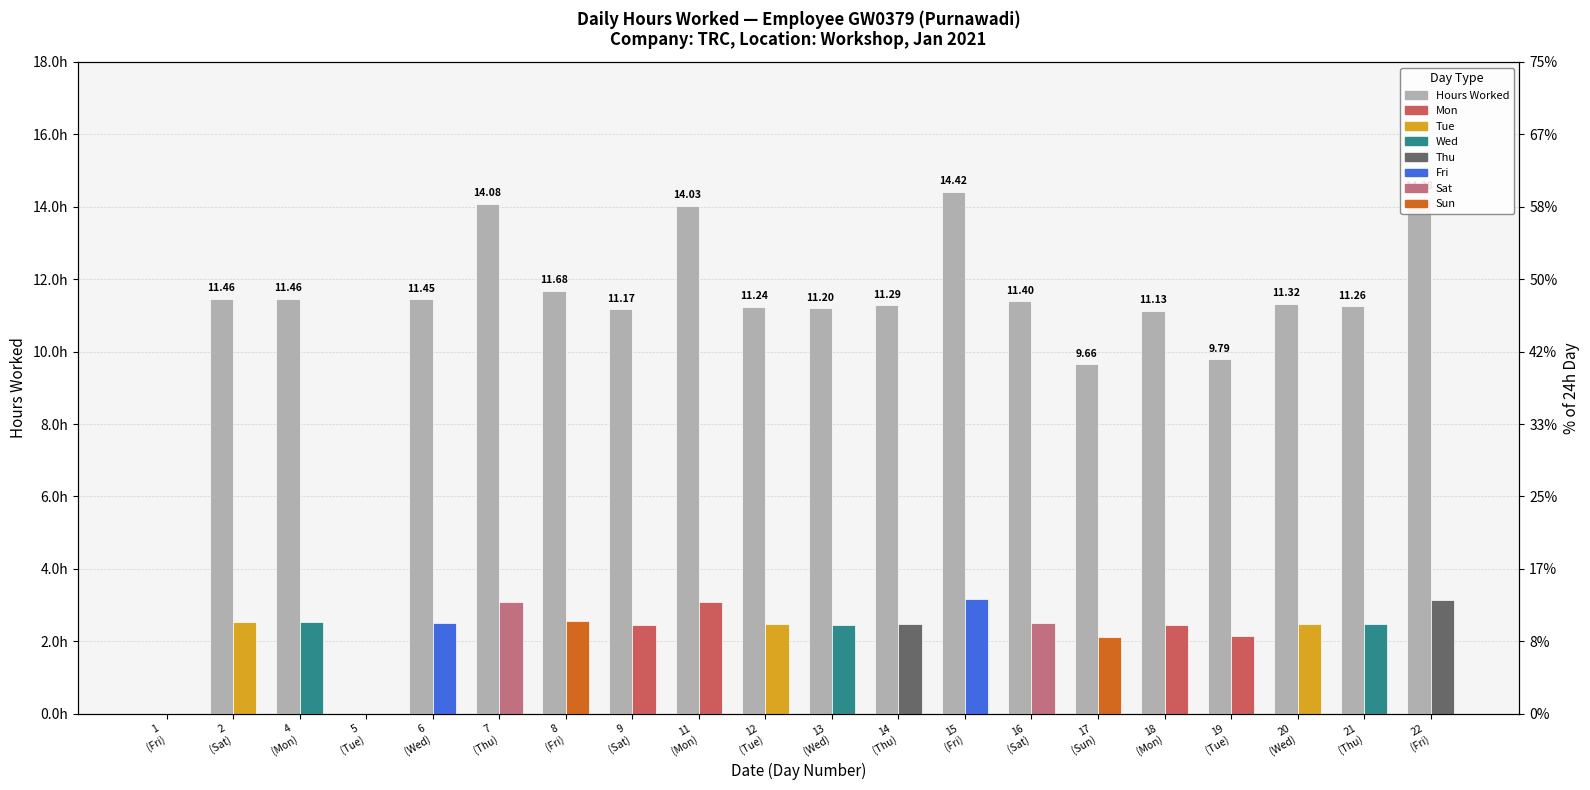

List the labels in order of value, largest first.

15
(Fri), 22
(Fri), 7
(Thu), 11
(Mon), 8
(Fri), 2
(Sat), 4
(Mon), 6
(Wed), 16
(Sat), 20
(Wed), 14
(Thu), 21
(Thu), 12
(Tue), 13
(Wed), 9
(Sat), 18
(Mon), 19
(Tue), 17
(Sun), 1
(Fri), 5
(Tue)